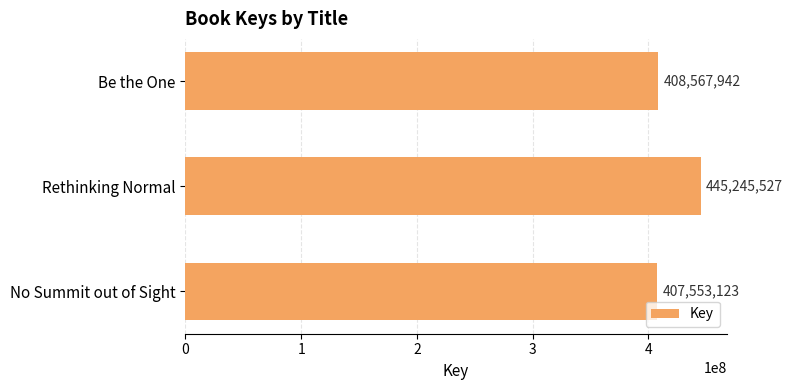

Are the bars grouped side by side (vs. stacked)?

No